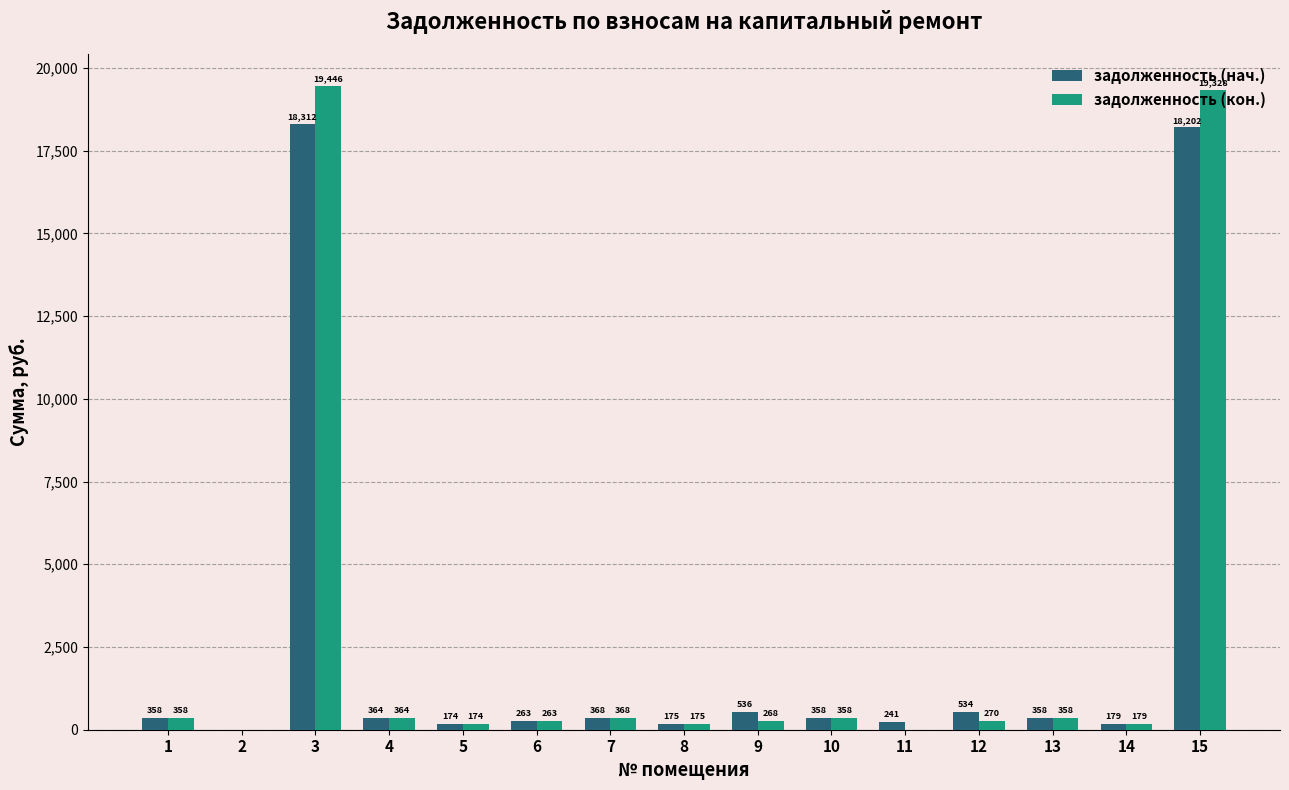

What are all the series names shown in the legend?

задолженность (нач.), задолженность (кон.)